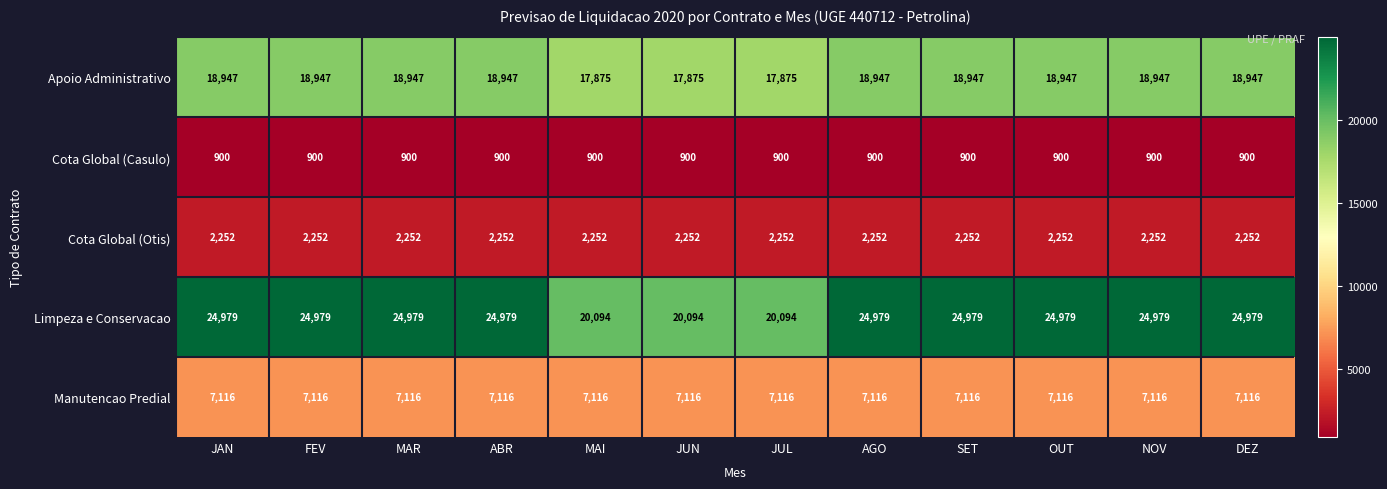

At MAI, list the series in order from largest to smallest.

Limpeza e Conservacao, Apoio Administrativo, Manutencao Predial, Cota Global (Otis), Cota Global (Casulo)